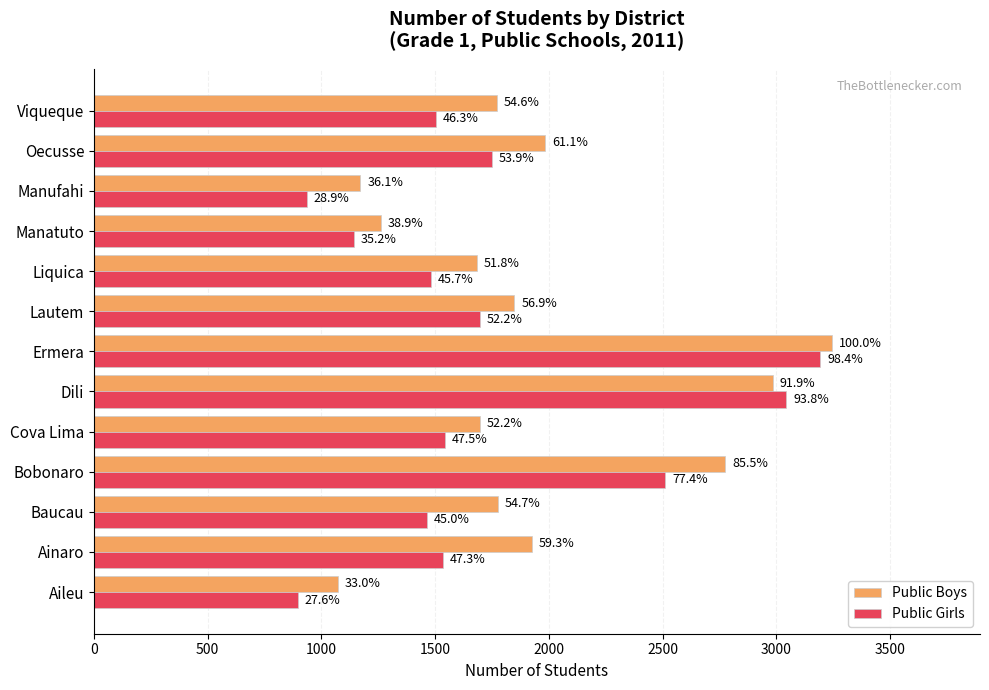

What is the sum of all Public Boys values?

25191